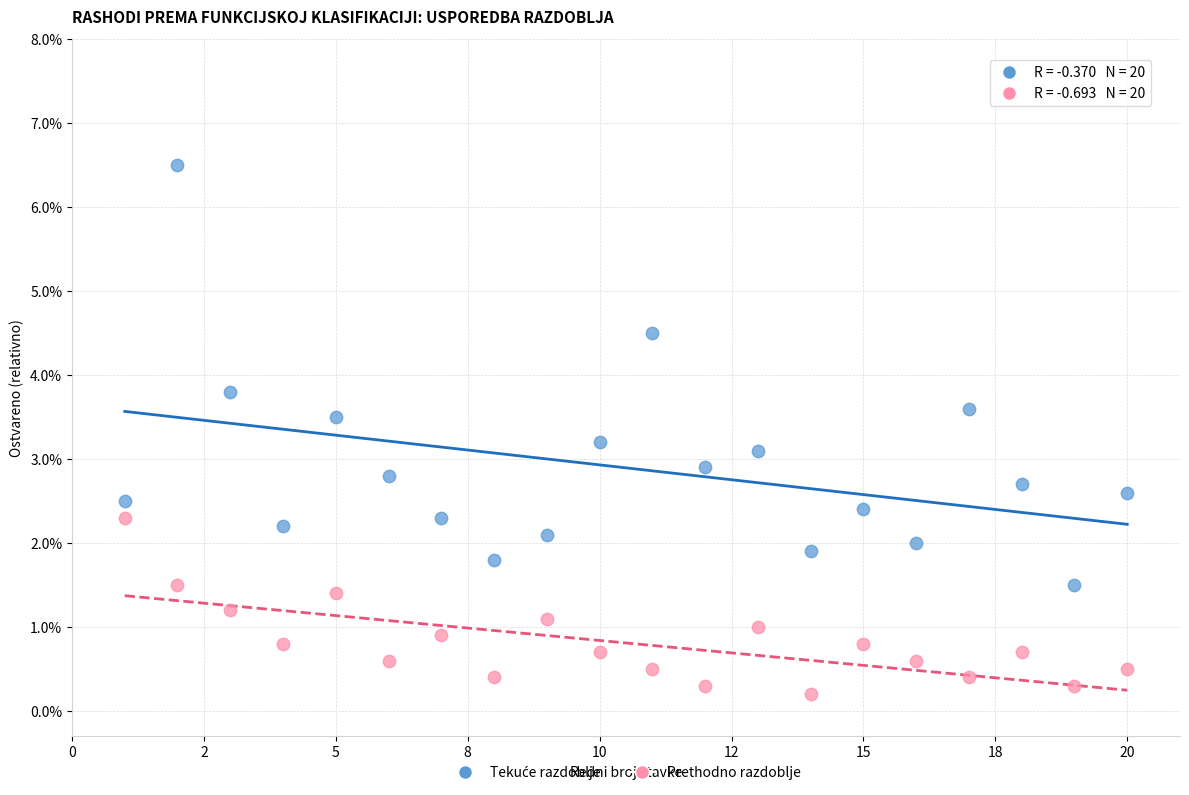

Which series reaches the minimum Y coordinate?

Prethodno razdoblje